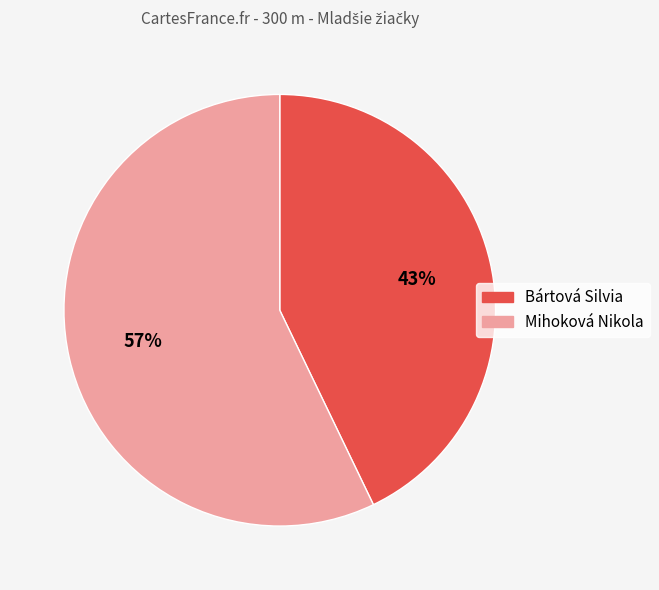

Does any single category account for the majority?

Yes